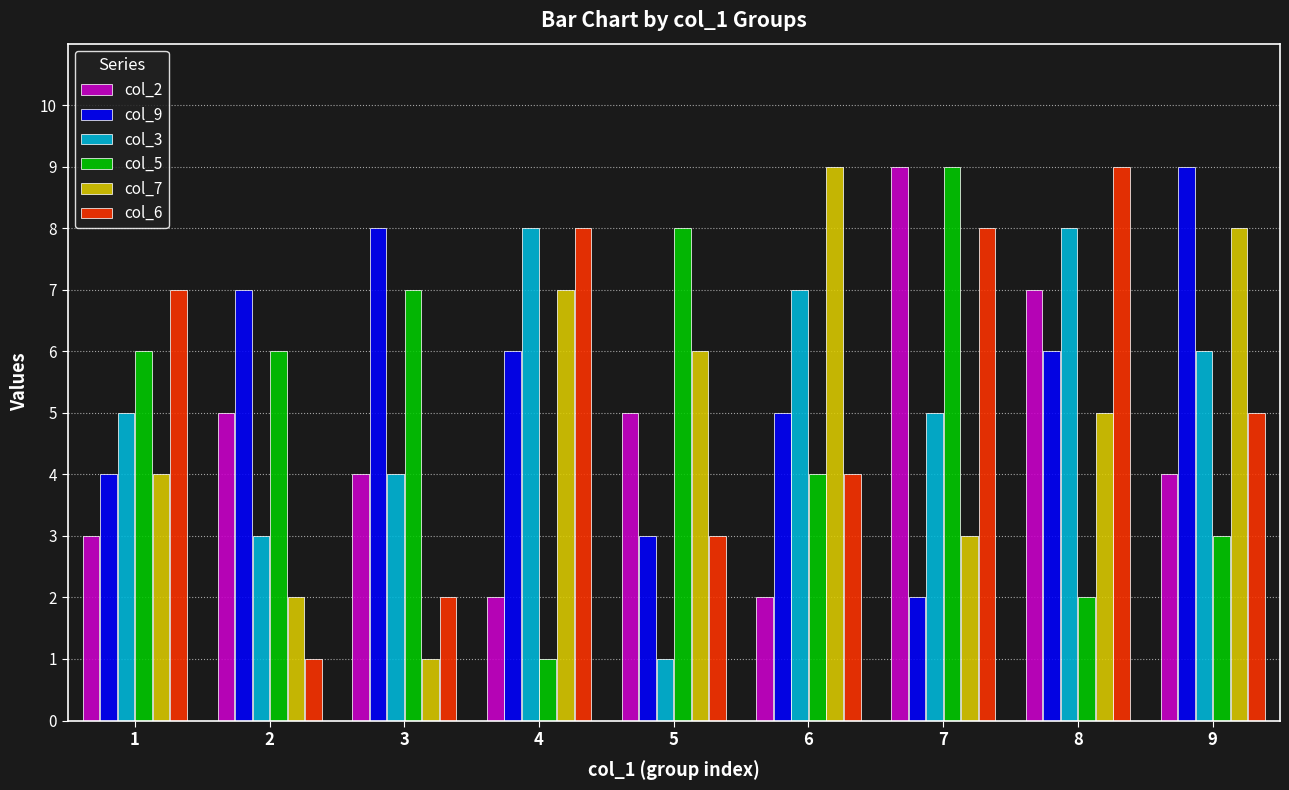

What is the difference between the maximum and minimum values in the col_7 series?

8